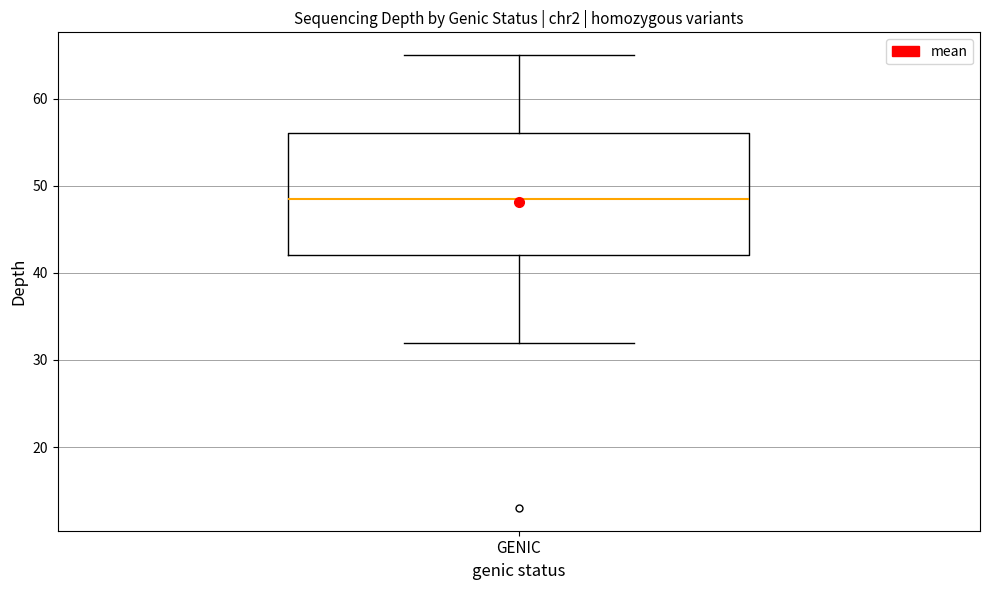

Read this box plot against the y-axis: the position of the median line, the range covered by the box, and the ends of both whiskers. The values are not printed on the chart, so give them approximately, as read against the axis.

median 49, box 42 to 56, whiskers 32 to 65